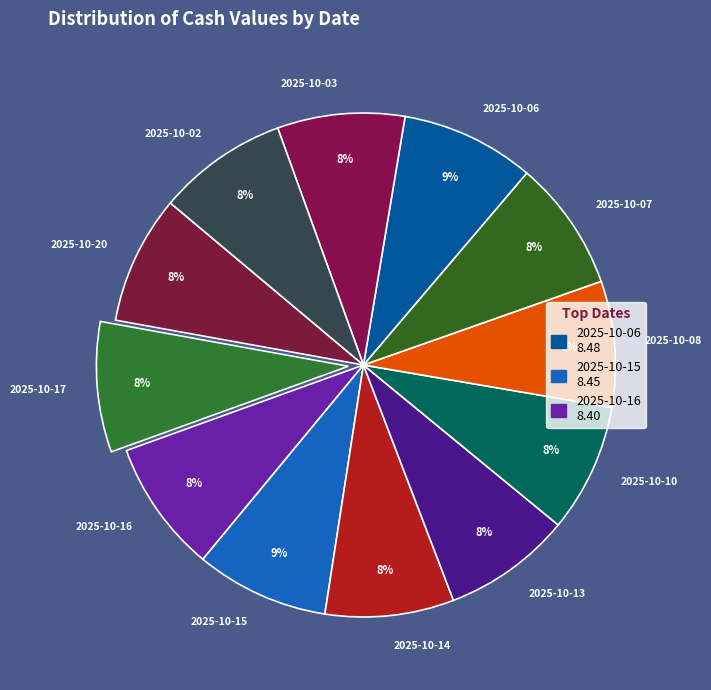

To the nearest percent, what portion does 2025-10-10 represent?

8%